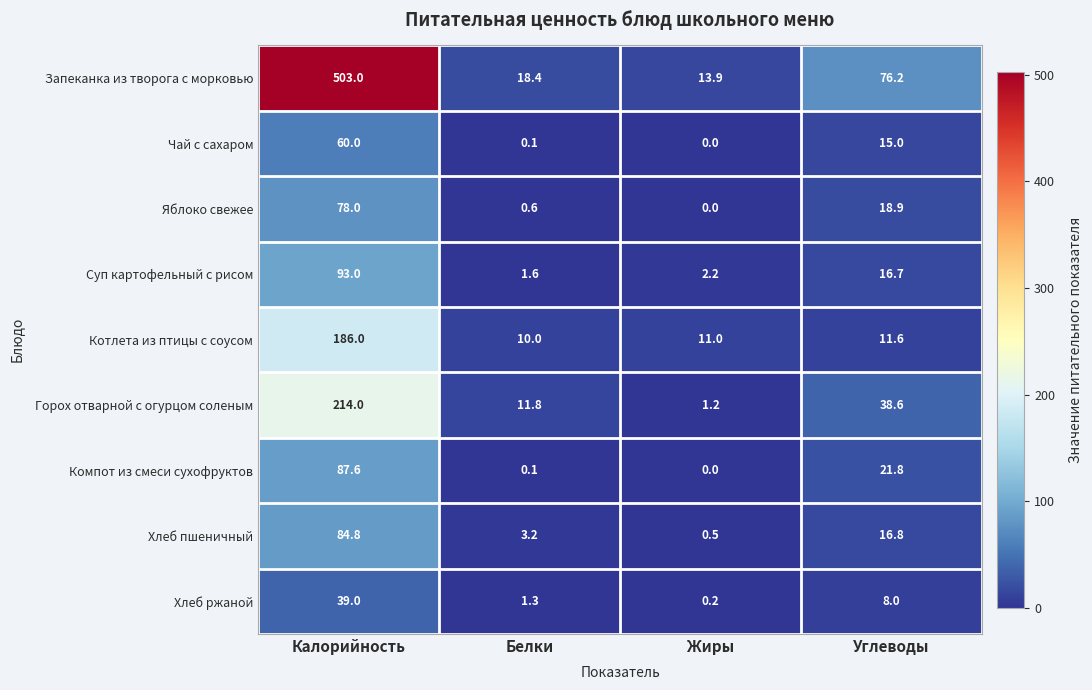

Where does the Горох отварной с огурцом соленым series first go above 38?

Калорийность